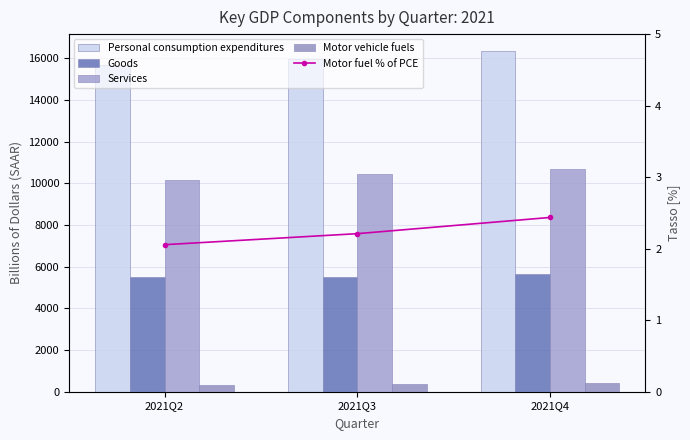

The Personal consumption expenditures series shows 16347.8 at 2021Q4. True or false?

True